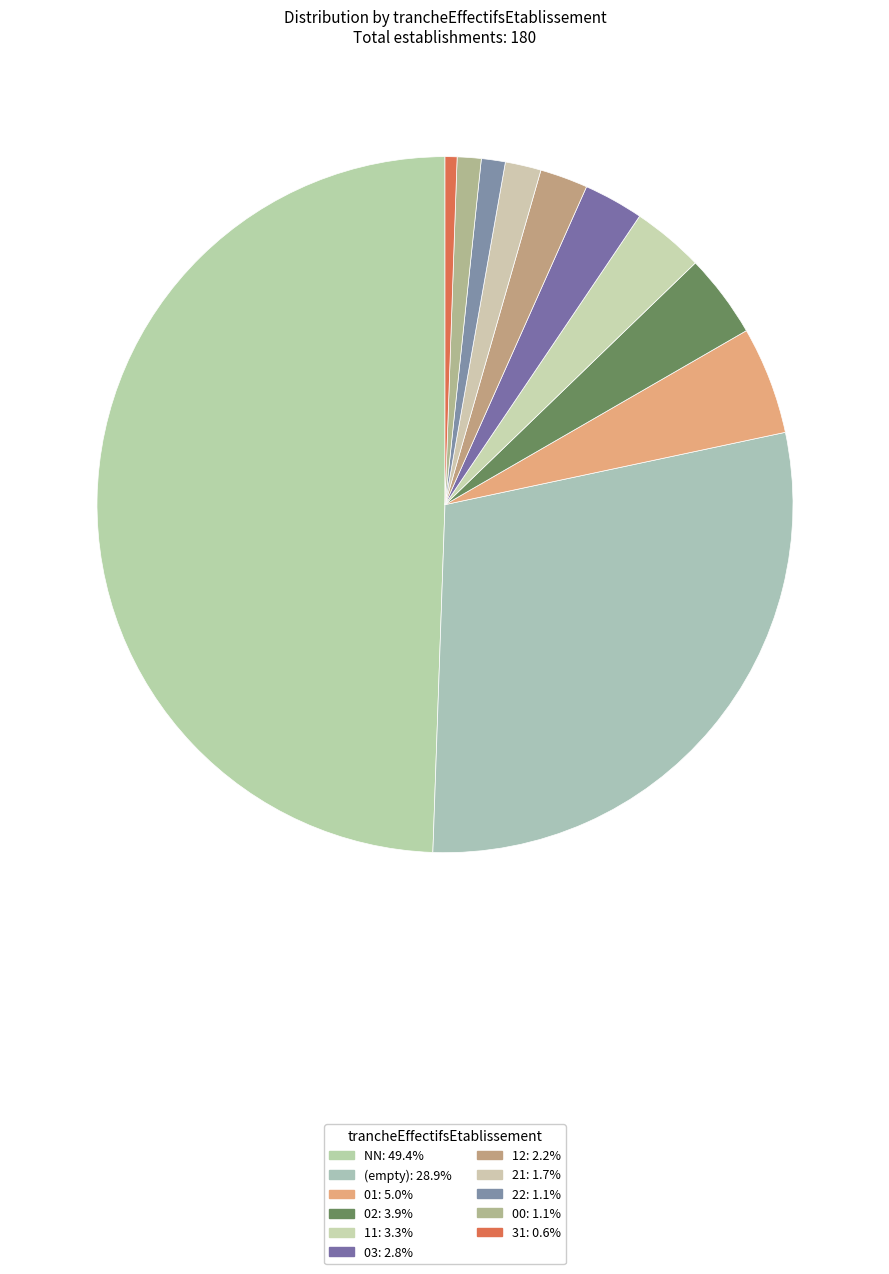

How many segments does this pie chart have?

11